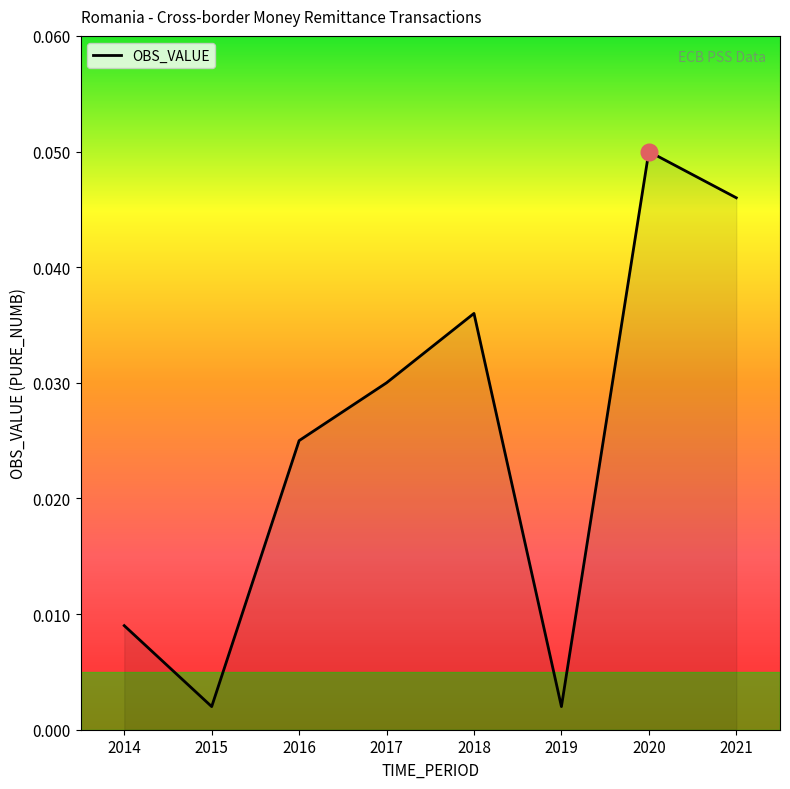

How many interior local valleys (lower than both neighbors) does the data have?

2